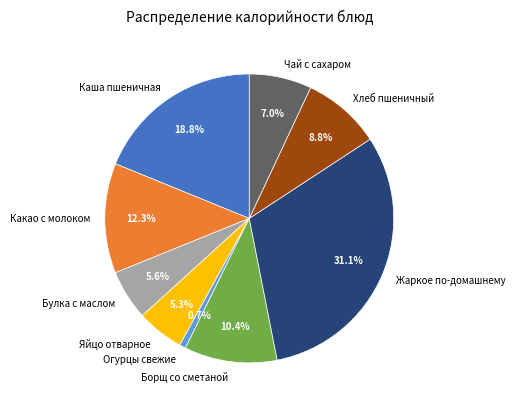

Between Чай с сахаром and Каша пшеничная, which is larger?

Каша пшеничная